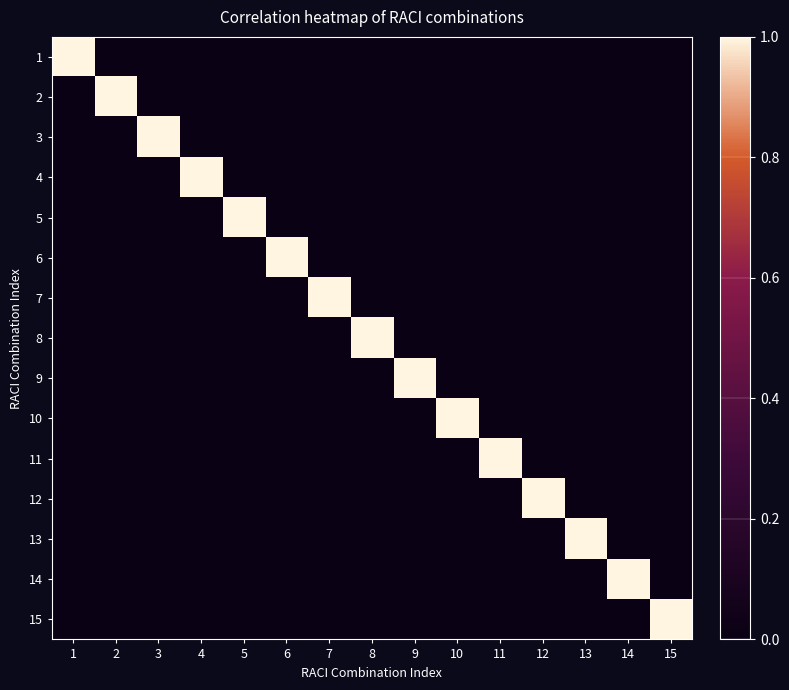

What is the spread (max minus min) of values at 14?

1